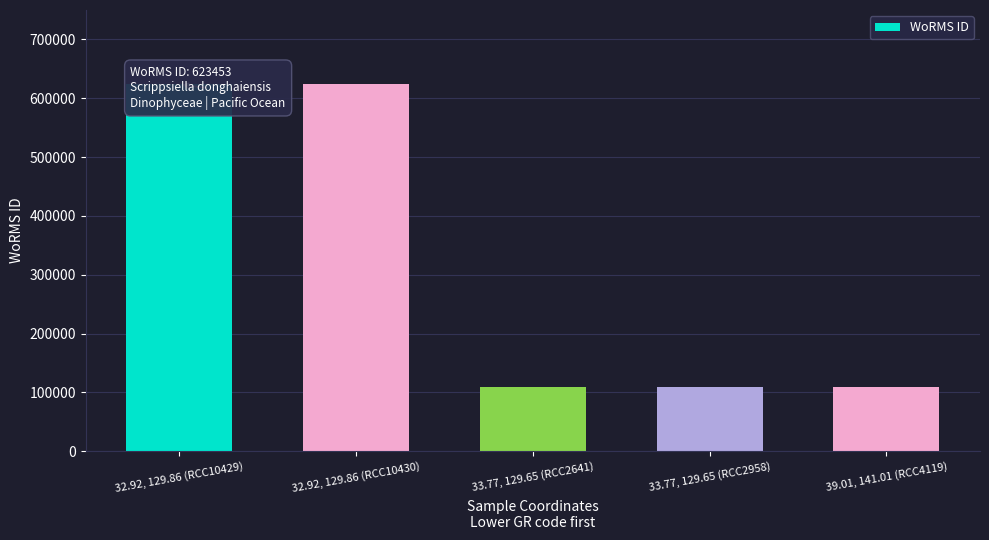

What is the change in value from 32.92, 129.86 (RCC10430) to 33.77, 129.65 (RCC2958)?

-513908